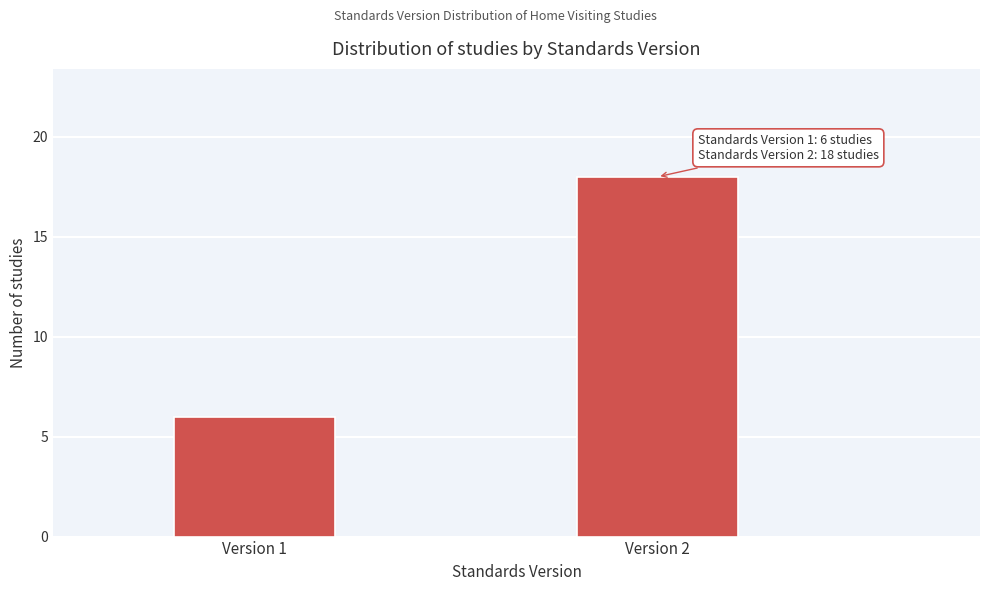

Reading right to left, extract all data points from this chart.

Version 2=18	Version 1=6